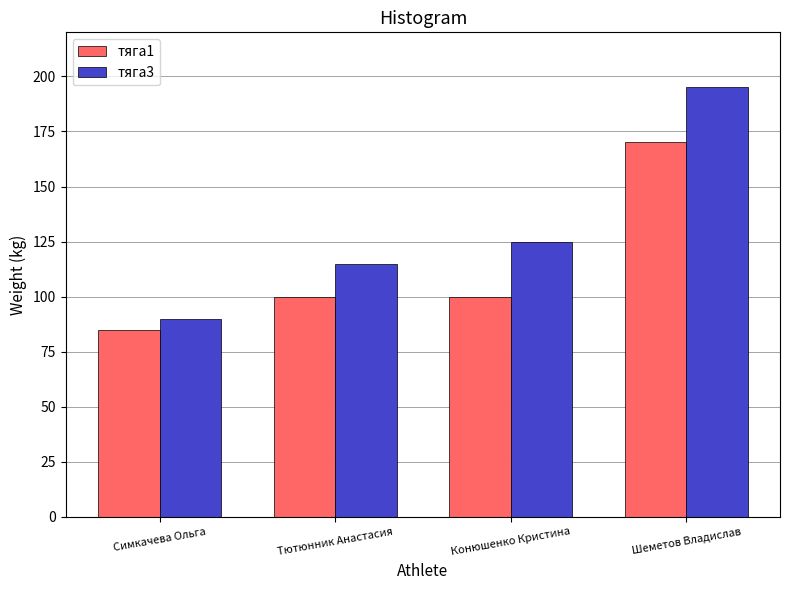

What position from the right is Симкачева Ольга?

4